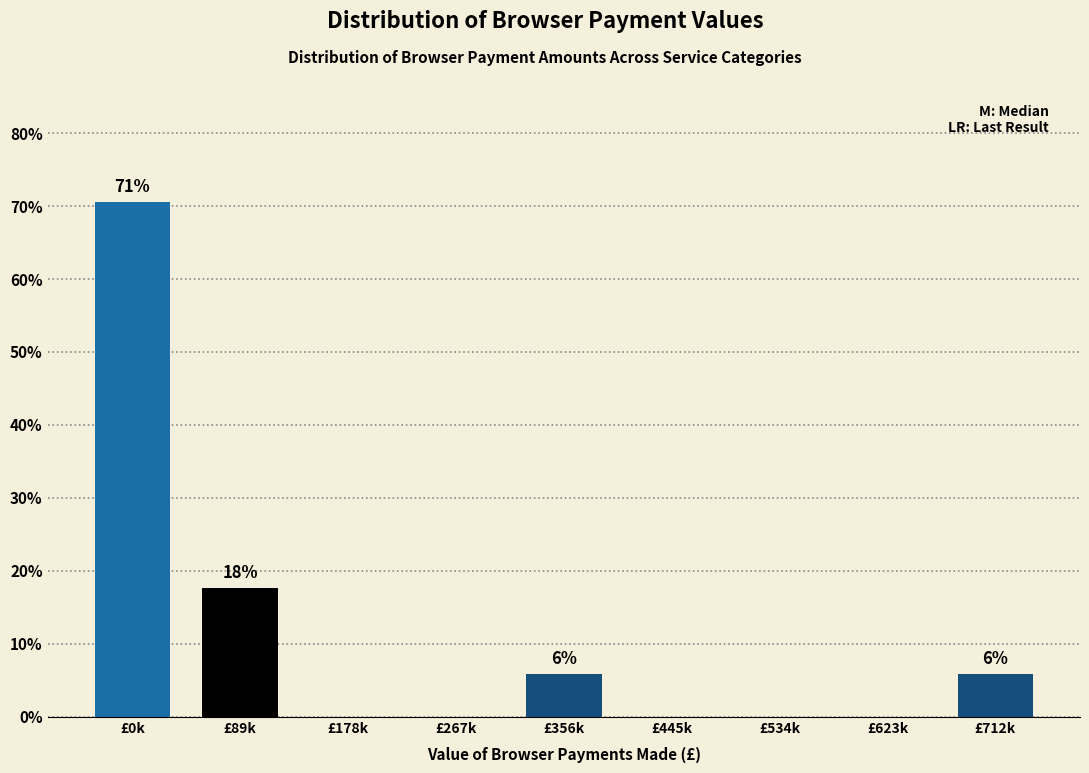

Reading left to right, extract all data points from this chart.

£0k=70.6	£89k=17.6	£178k=0.0	£267k=0.0	£356k=5.9	£445k=0.0	£534k=0.0	£623k=0.0	£712k=5.9